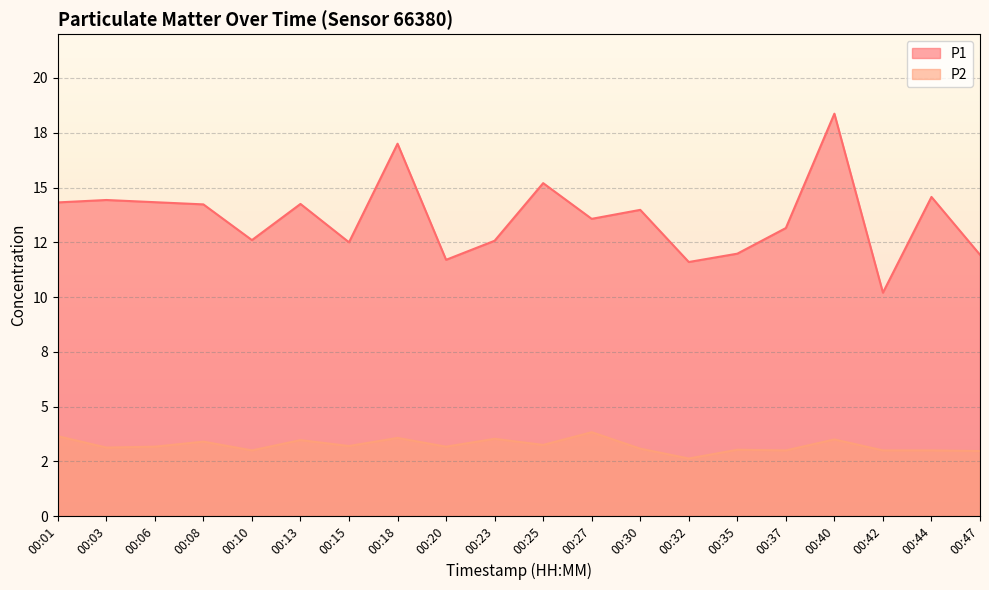

How many interior local peaks does the P2 series have?

7